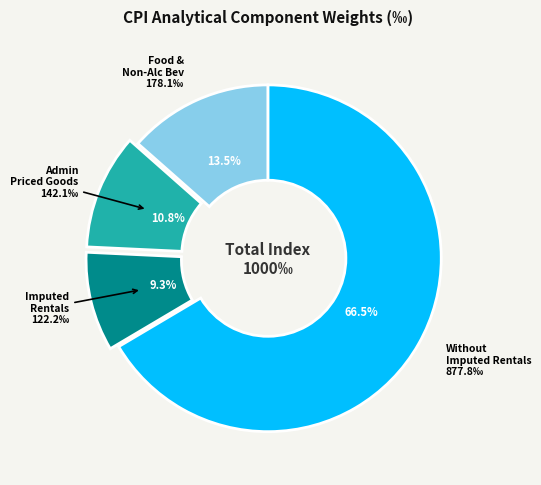

What is the majority slice?

Without Imputed Rentals